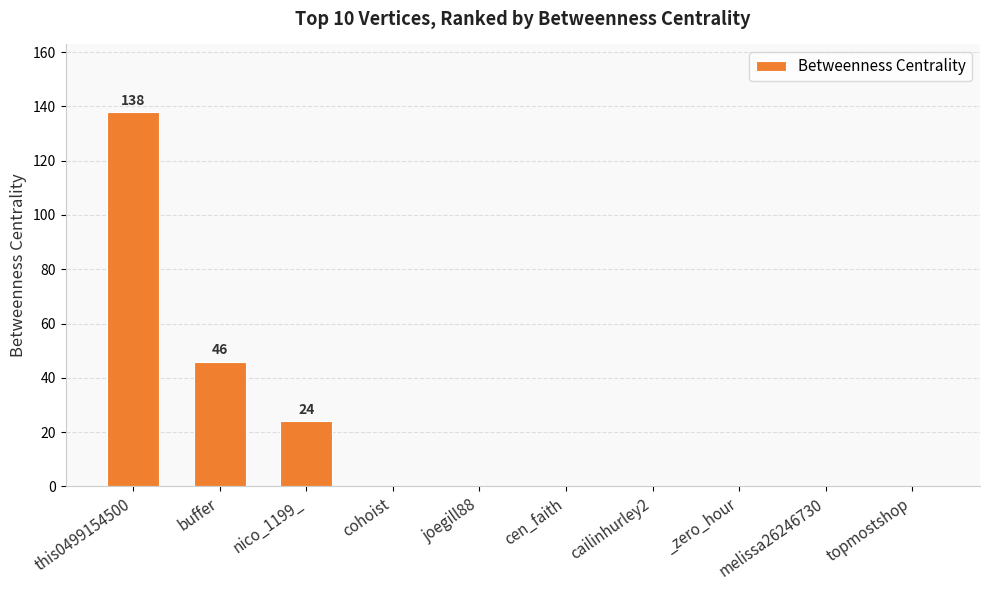

How many values are between 0 and 24?

8